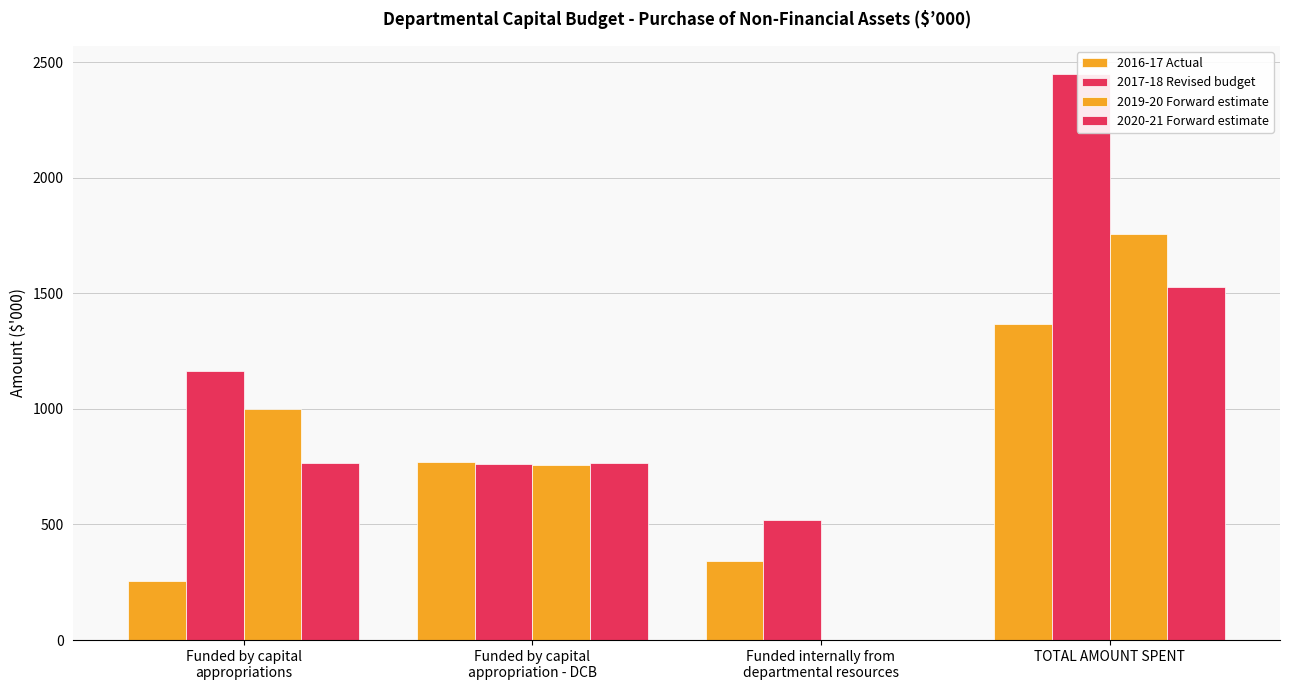

Between Funded by capital
appropriations and TOTAL AMOUNT SPENT, which series saw the biggest shift?

2017-18 Revised budget